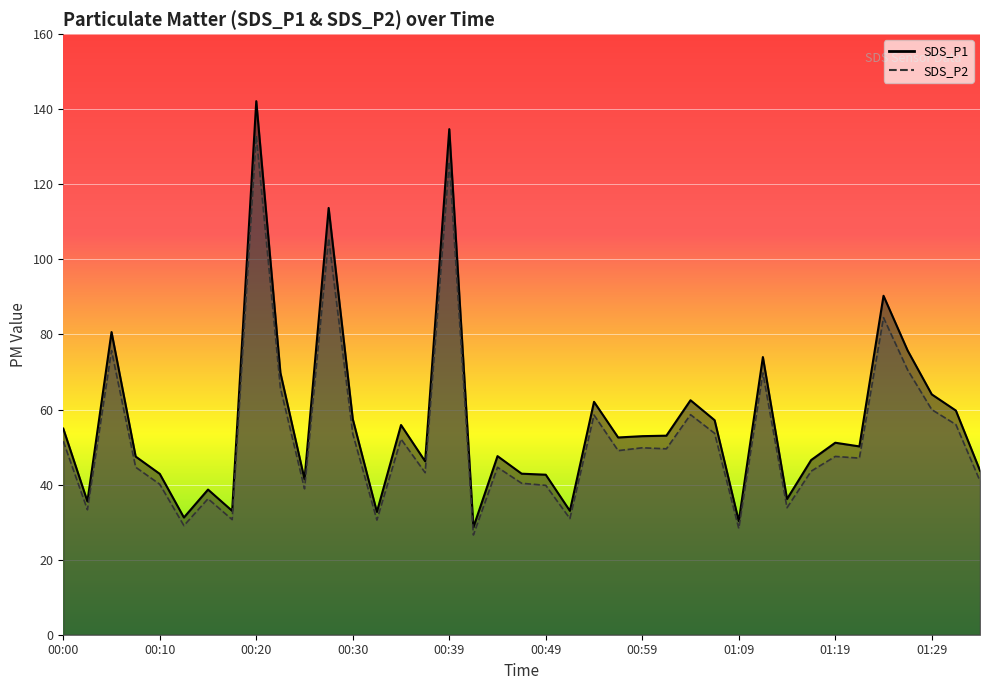

What are all the series names shown in the legend?

SDS_P1, SDS_P2